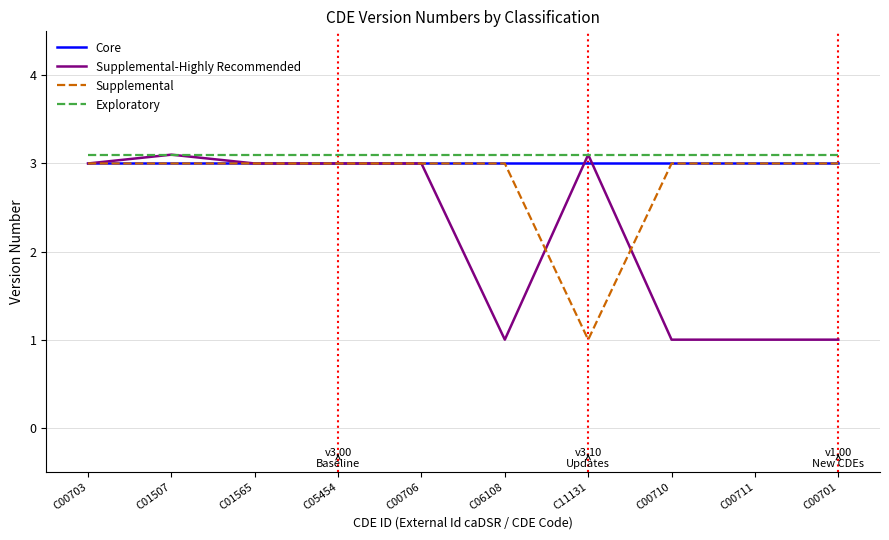

True or false: Exploratory and Core cross at least once.

False